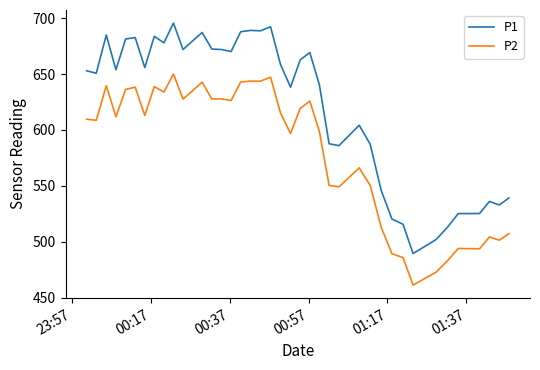

What is the minimum value shown in the chart?

461.1